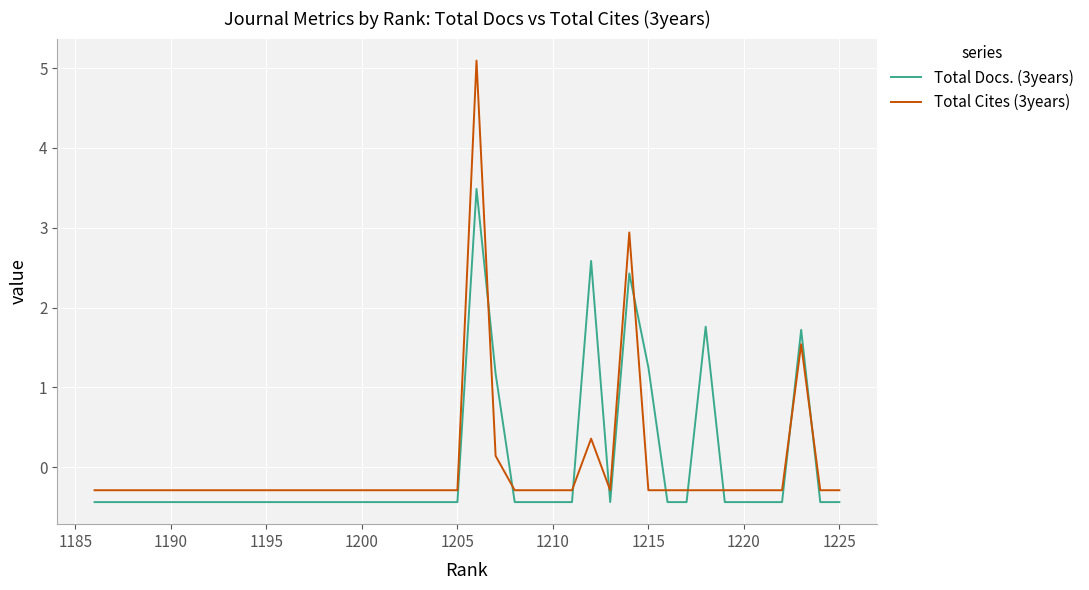

Which series has the largest range (max minus min)?

Total Cites (3years)